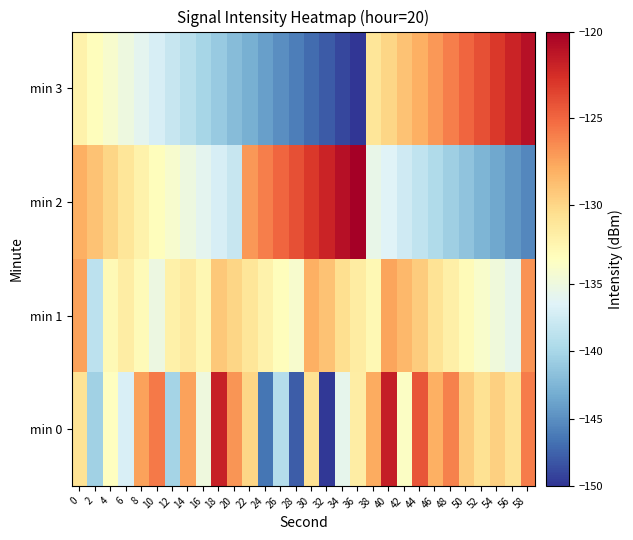

Rank the series by their maximum value, from lowest to highest.

min 1, min 0, min 3, min 2